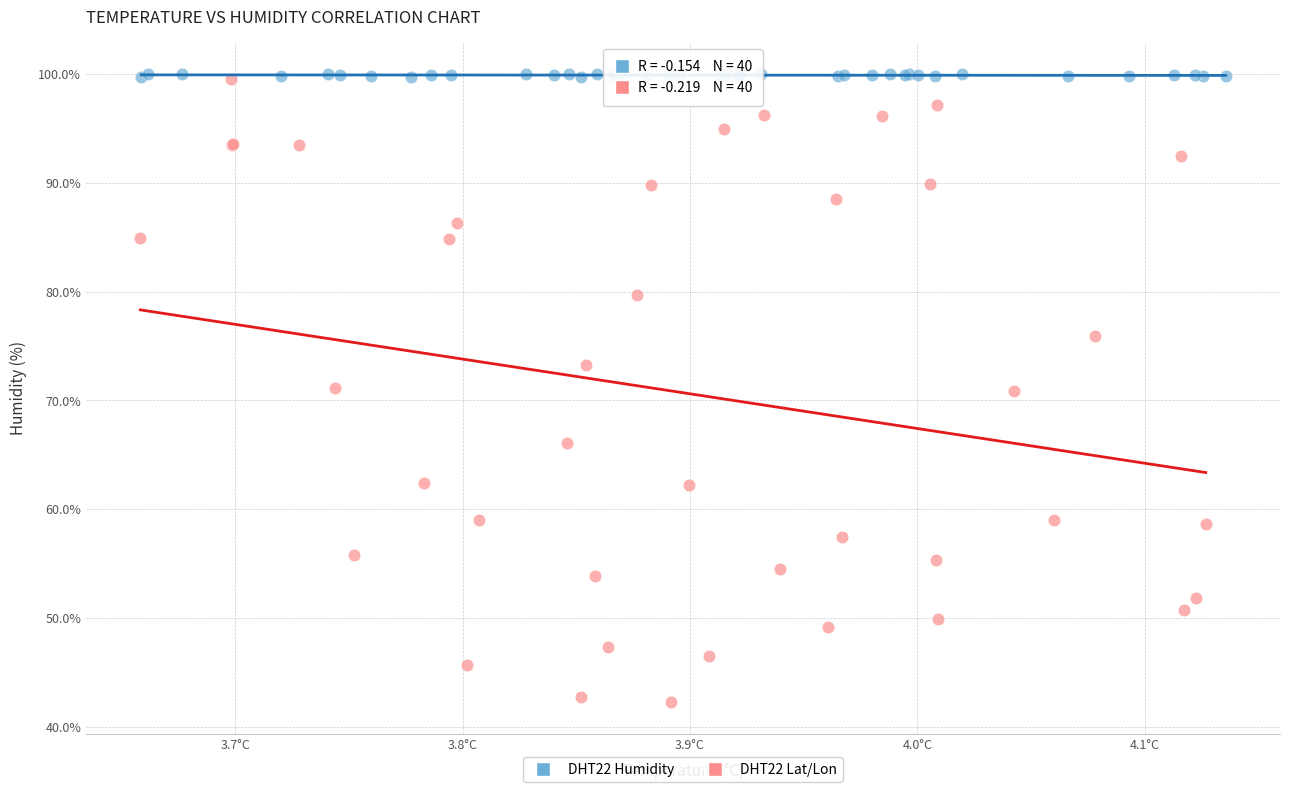

Which series has the widest spread of Y values?

DHT22 Lat/Lon